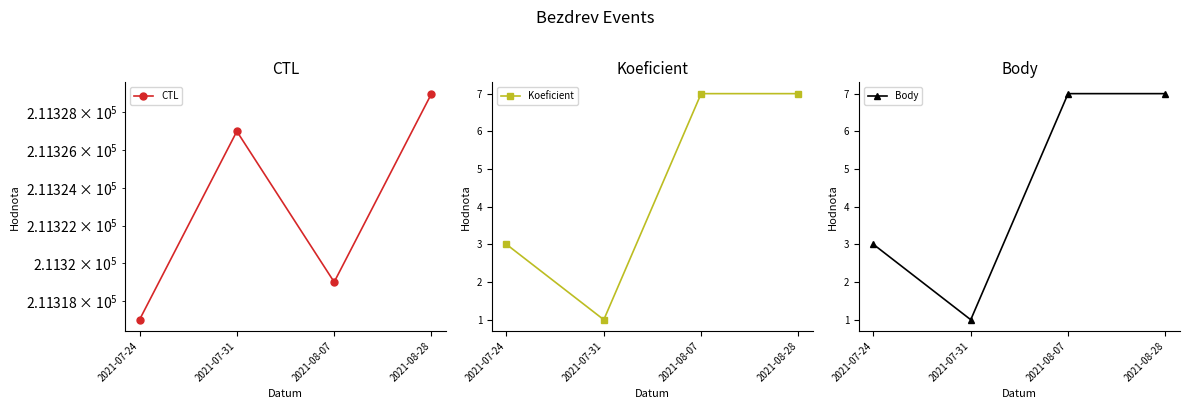

What is the sum of the Koeficient values at 2021-07-24 and 2021-07-31?

4